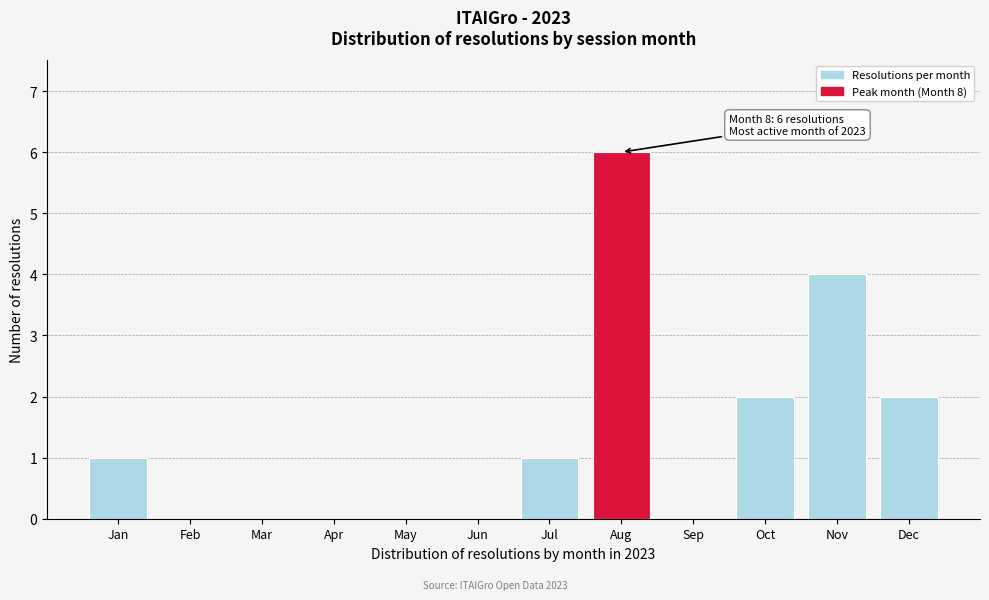

Reading left to right, extract all data points from this chart.

Jan=1	Feb=0	Mar=0	Apr=0	May=0	Jun=0	Jul=1	Aug=6	Sep=0	Oct=2	Nov=4	Dec=2